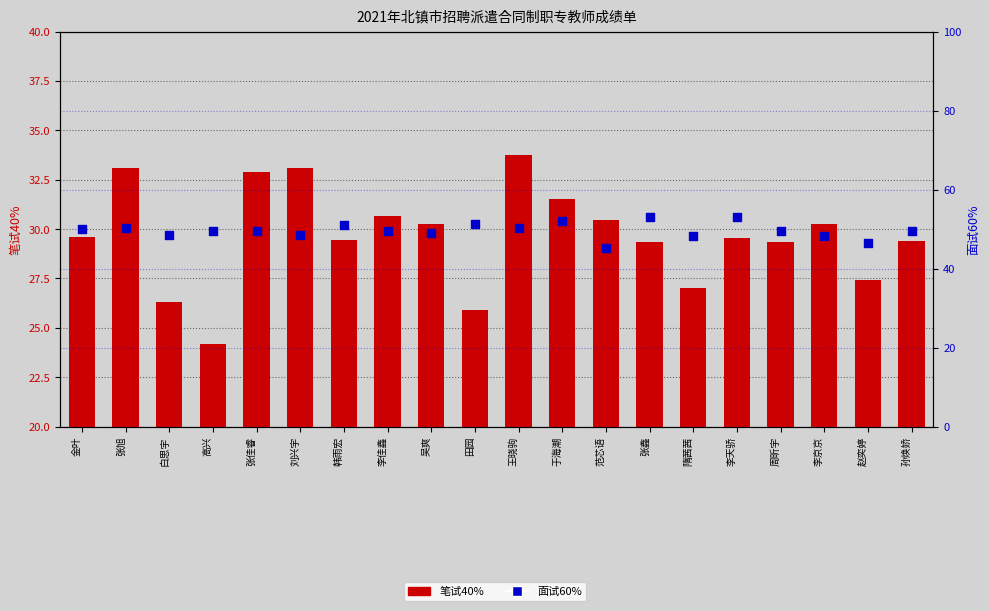

Which series contains the lowest Y value?

笔试40%